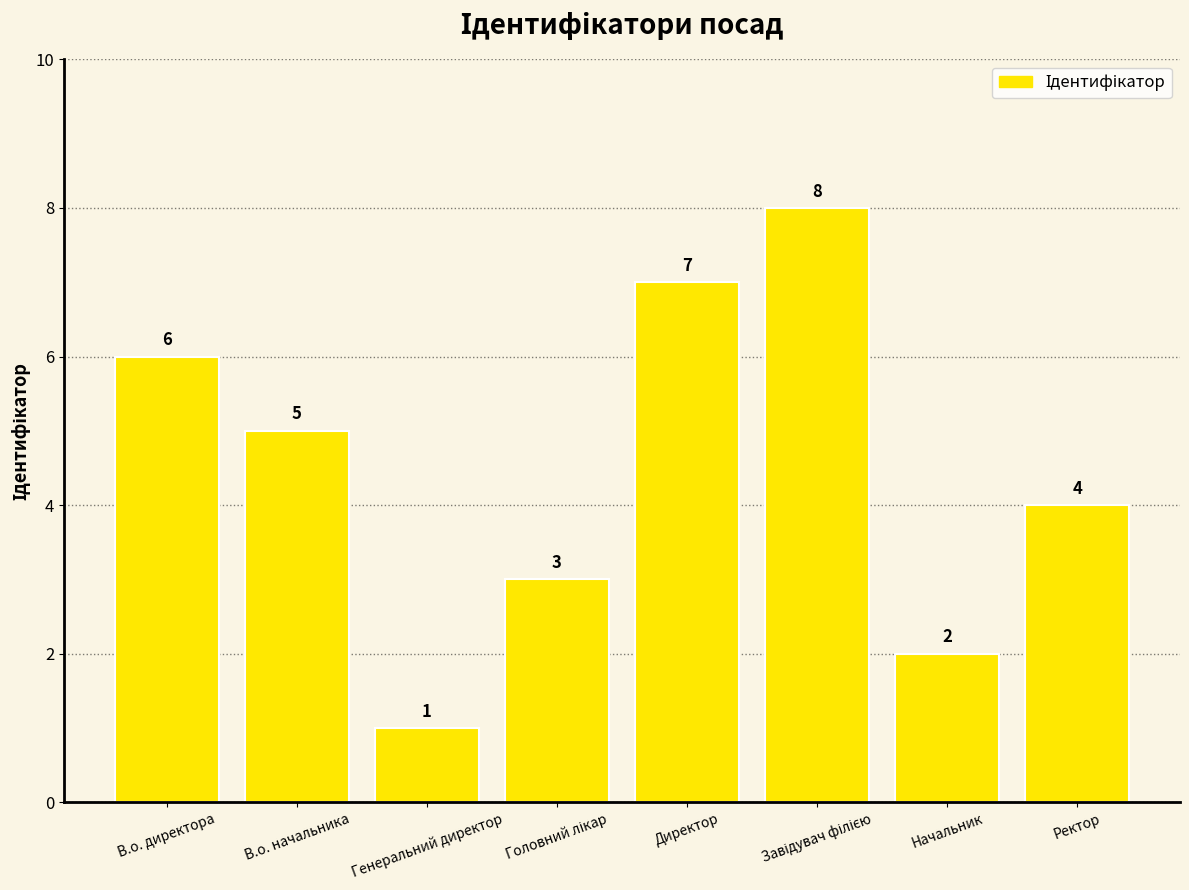

What is the sum of all values?

36